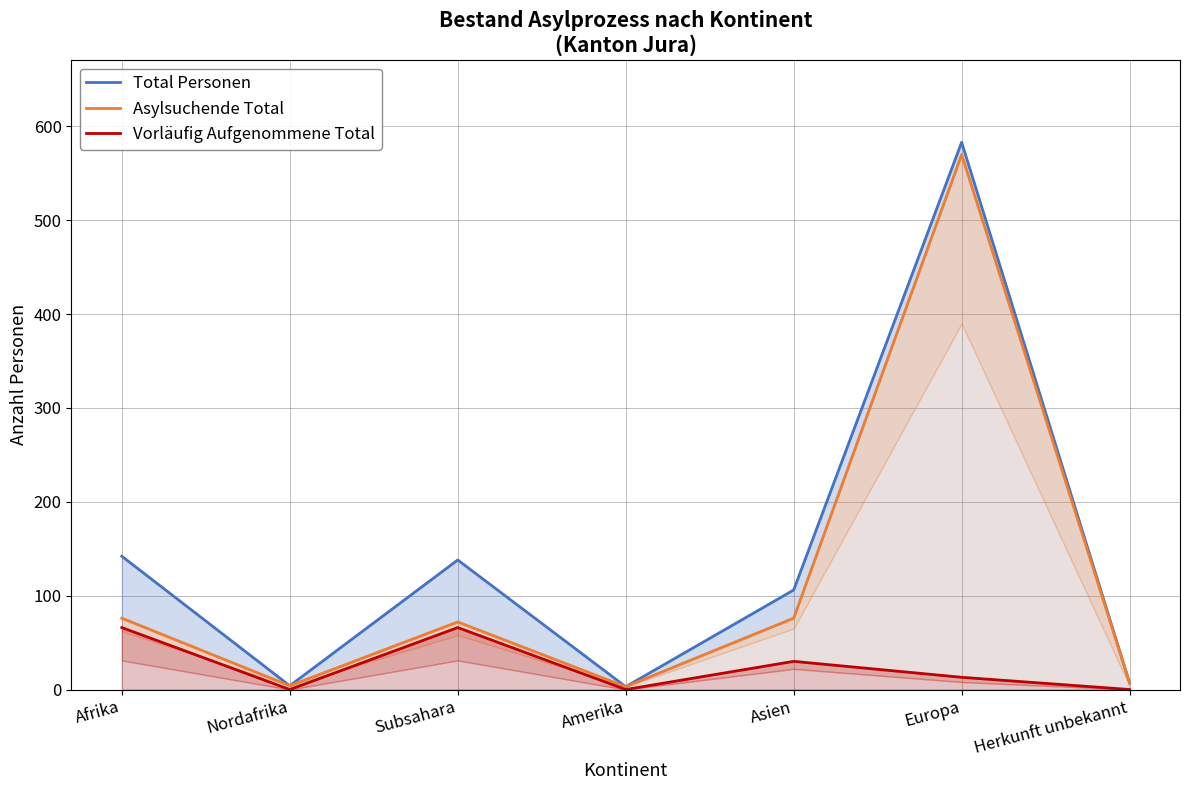

True or false: Total Personen has a value of 38 at Asien.

False